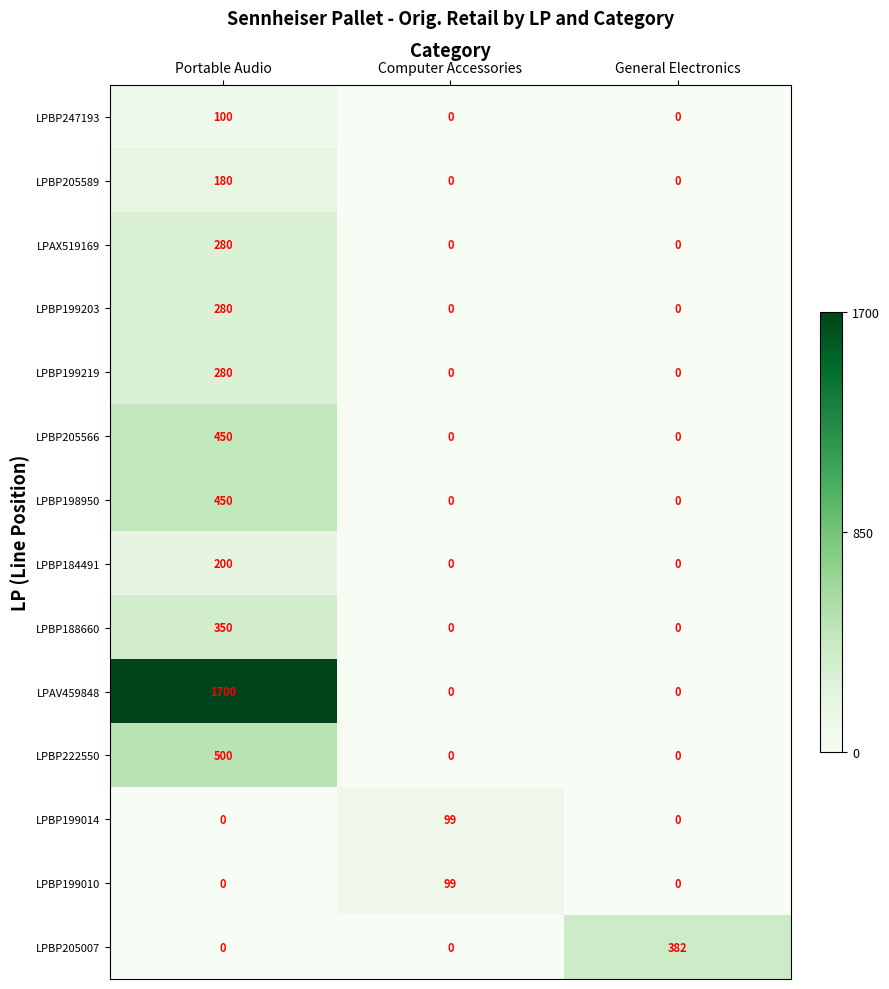

What is the spread (max minus min) of values at Computer Accessories?

99